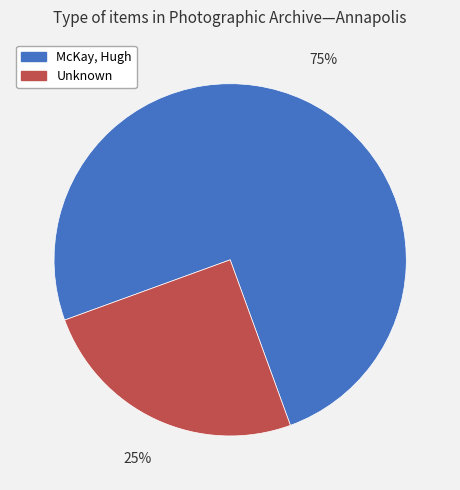

What is the ratio of the value at Unknown to the value at McKay, Hugh?

0.3